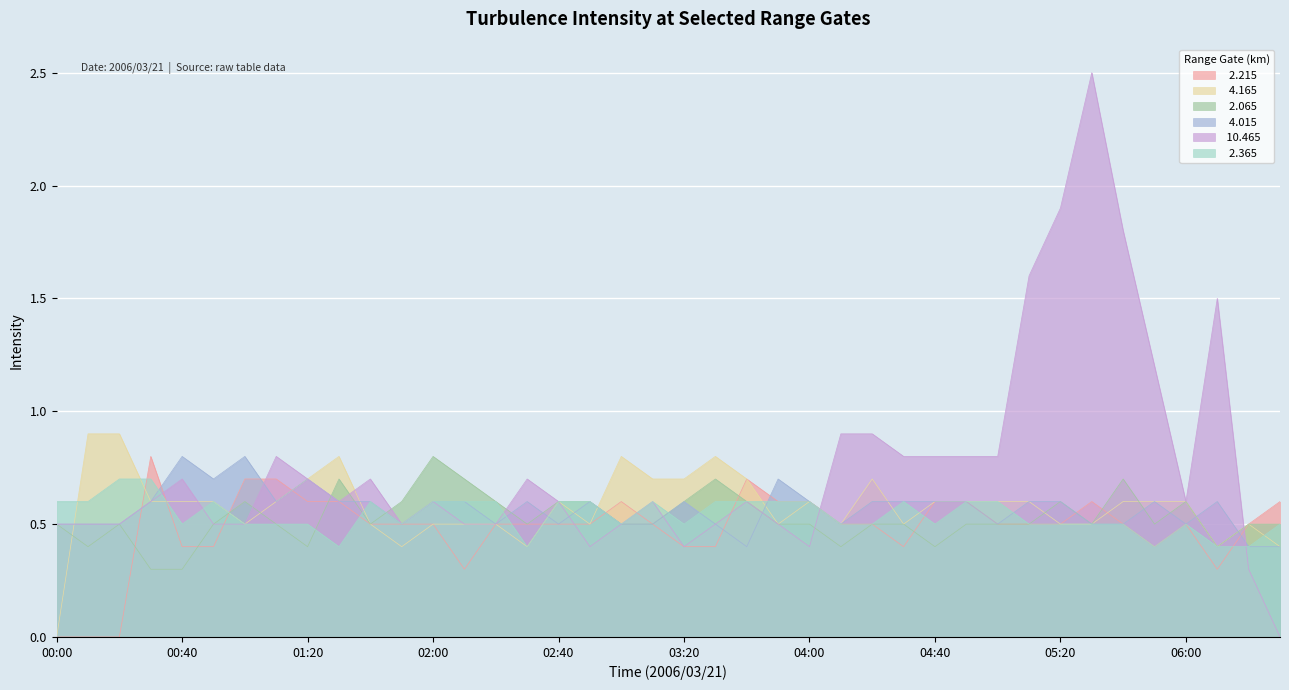

Where is the first local maximum for   2.365?

00:50